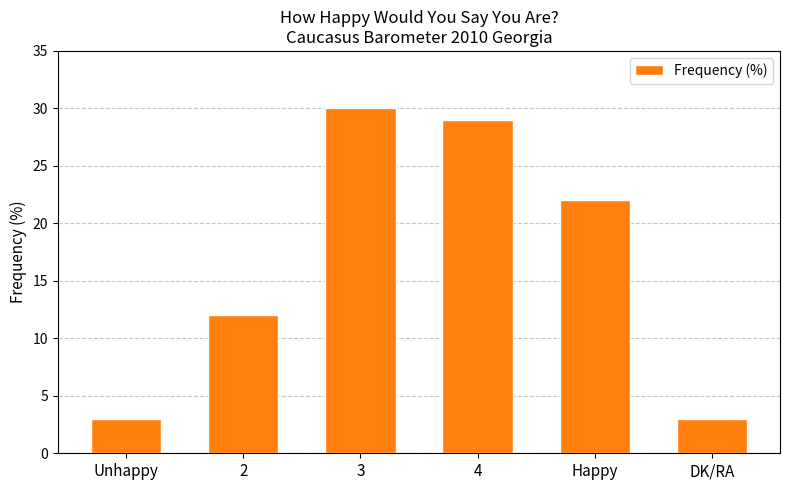

Read the value at Unhappy.

3